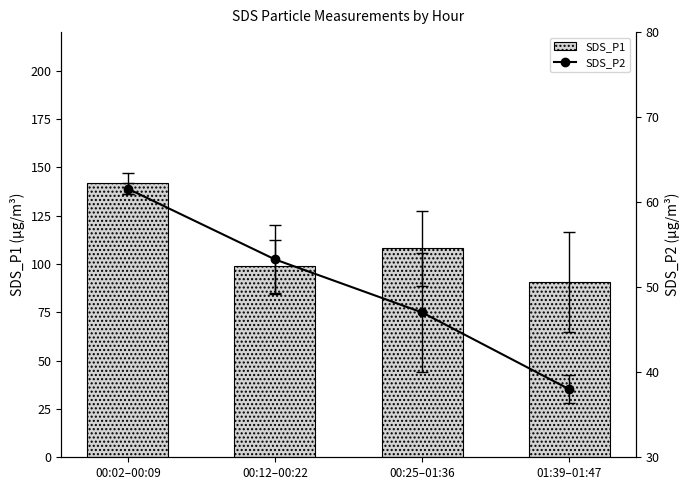

What are all the series names shown in the legend?

SDS_P1, SDS_P2